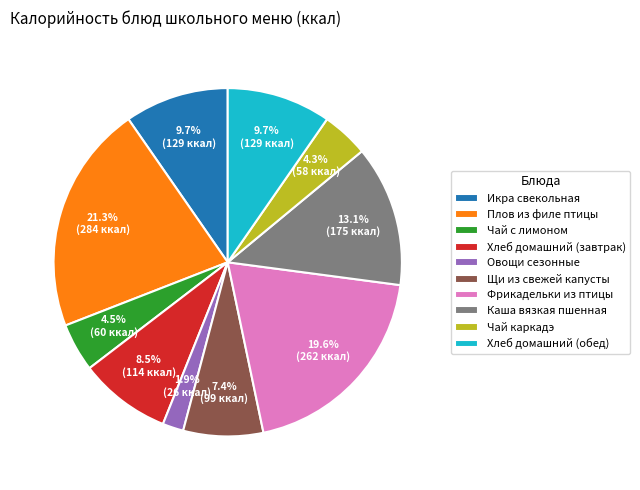

Count the number of slices in the pie.

10